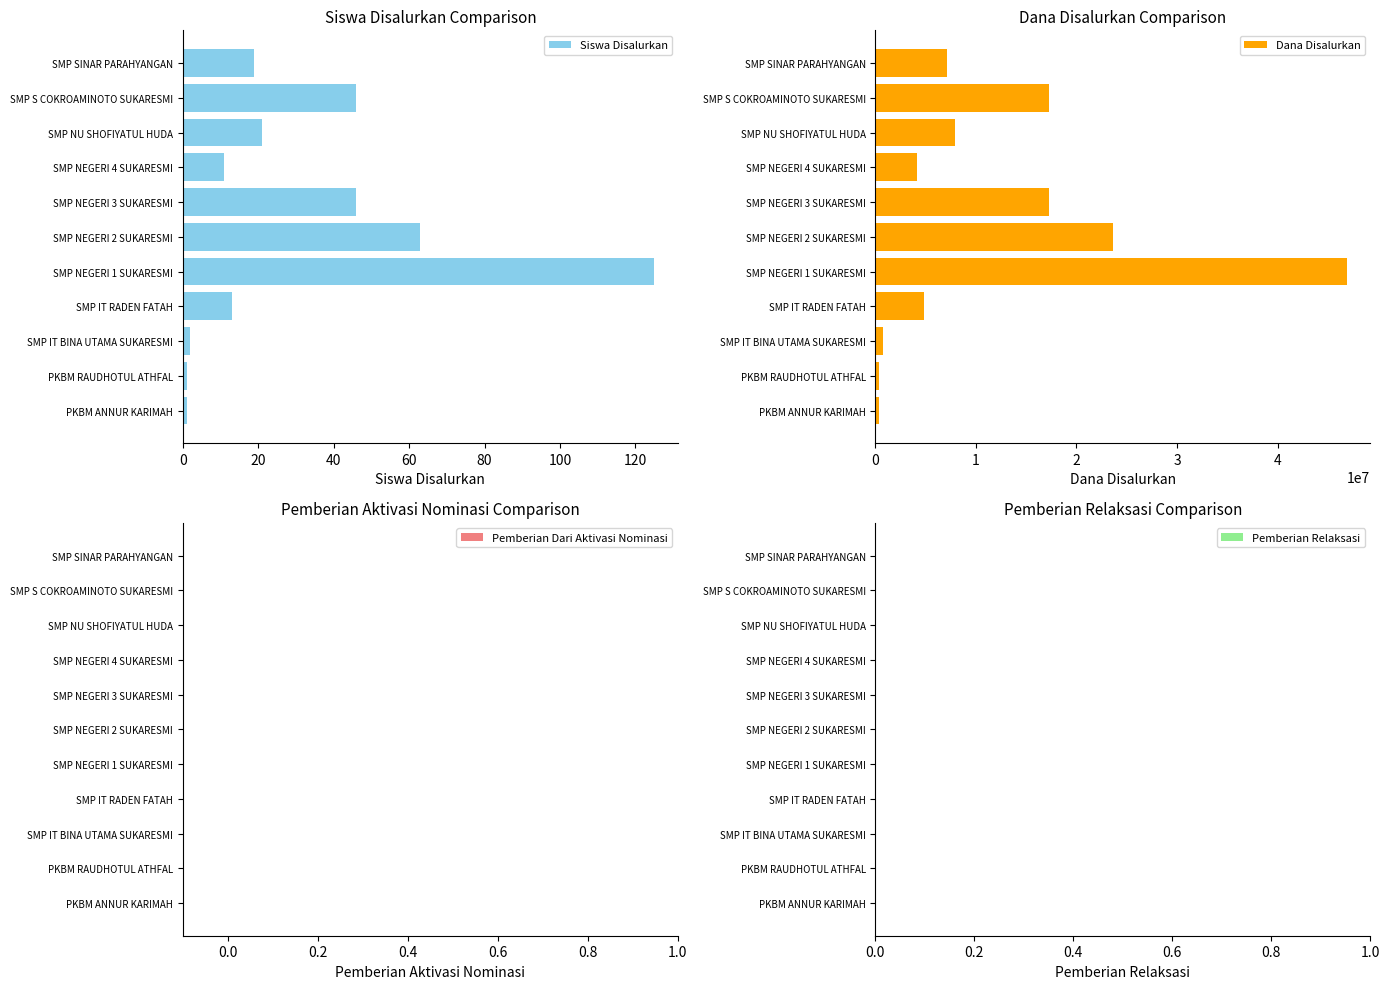

How many bars are there in total?

44